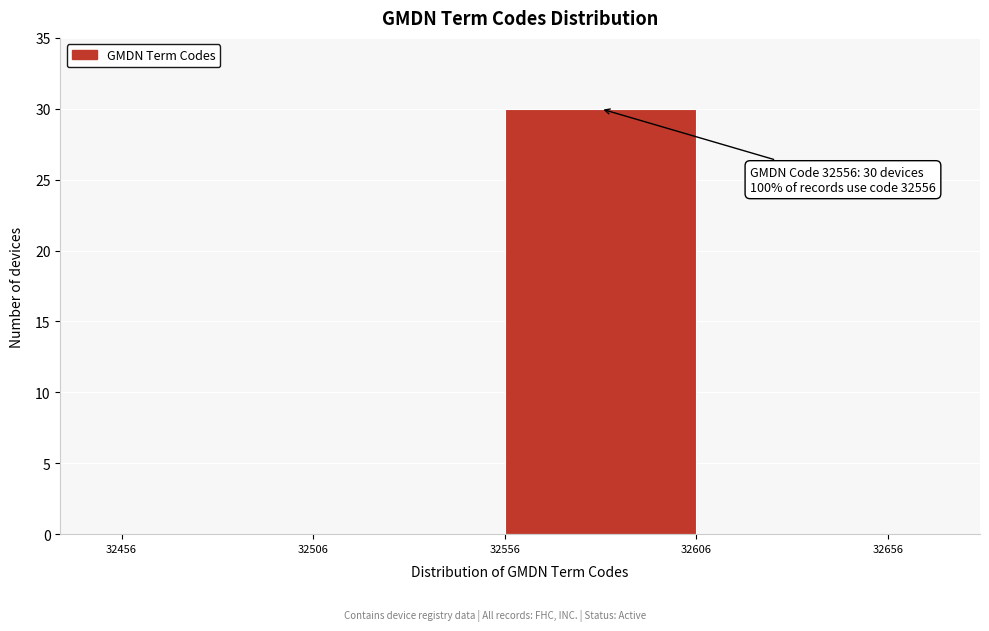

Which range on the x-axis has the tallest bar?

32556 to 32606